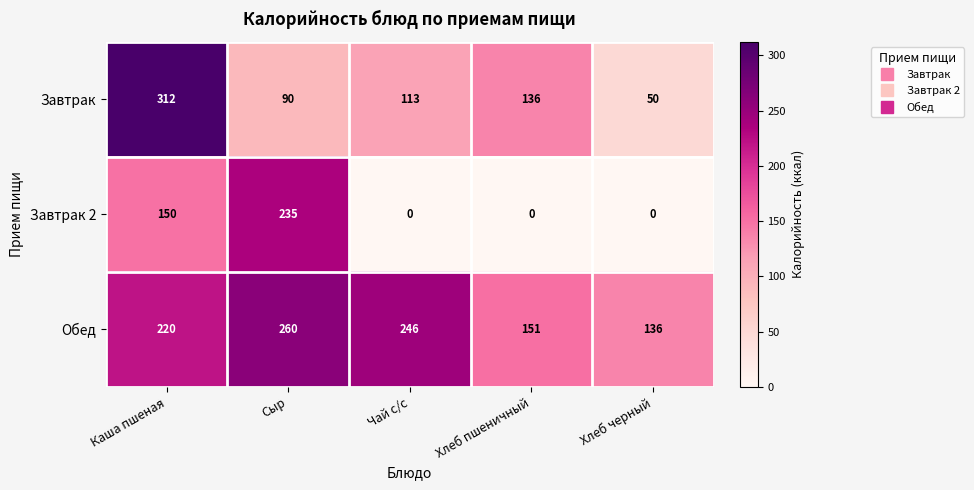

Rank the series by their maximum value, from lowest to highest.

Завтрак 2, Обед, Завтрак